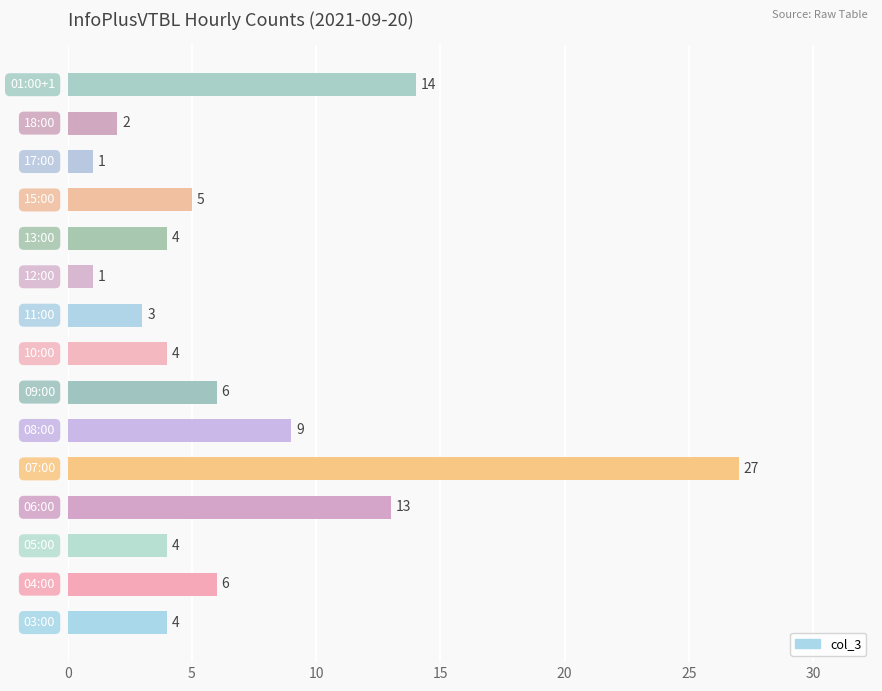

What is the sum of all values?

103